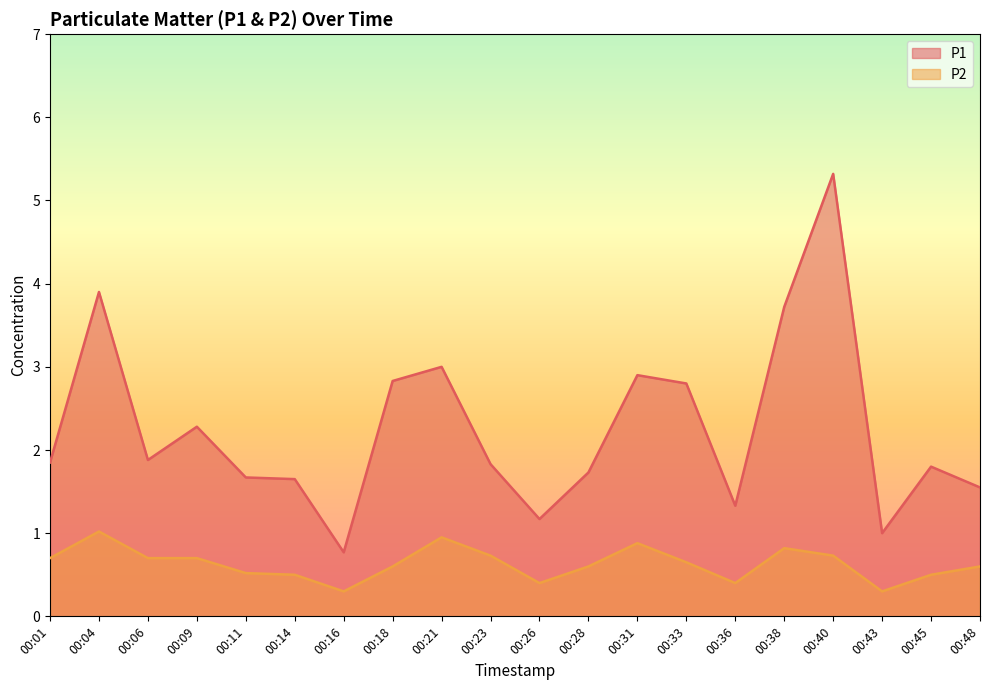

At which category does P2 reach its first local valley?

00:16